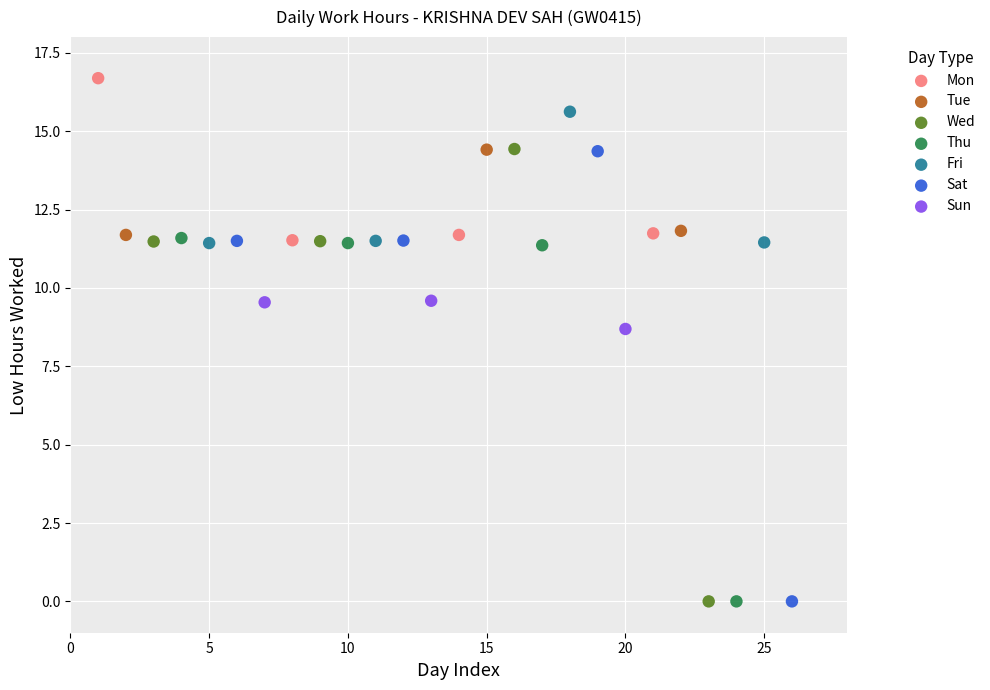

Which series has the widest spread of Y values?

Wed